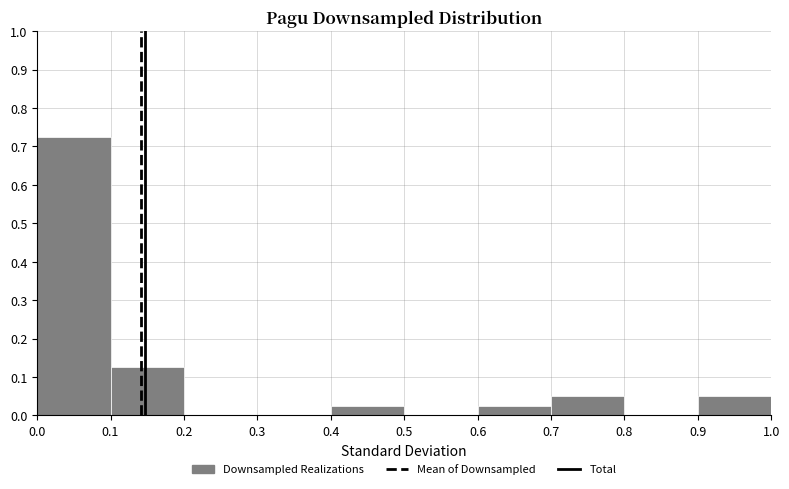

Reading left to right, transcribe this chart: for each bar, give the range it covers on the x-axis and its height. The values are not printed on the chart, so give them approximately, as read against the axis.

0.0 to 0.1: 0.73
0.1 to 0.2: 0.13
0.2 to 0.3: 0
0.3 to 0.4: 0
0.4 to 0.5: 0.03
0.5 to 0.6: 0
0.6 to 0.7: 0.03
0.7 to 0.8: 0.05
0.8 to 0.9: 0
0.9 to 1.0: 0.05